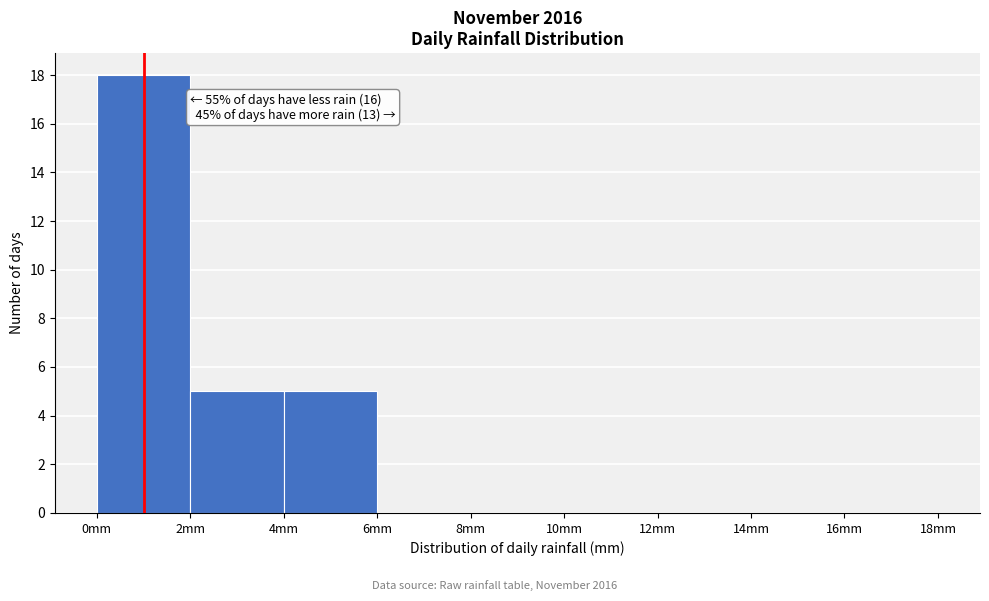

Over which range of the x-axis is the bar tallest?

0 to 2